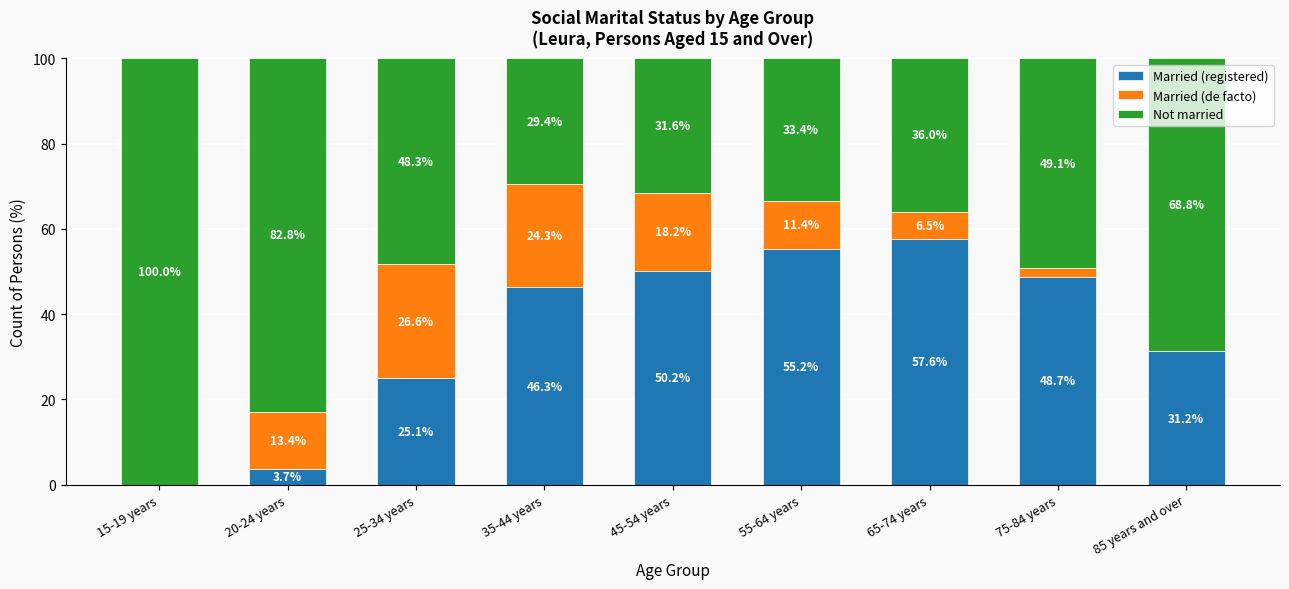

Which category has the highest value in the Married (registered) series?

65-74 years